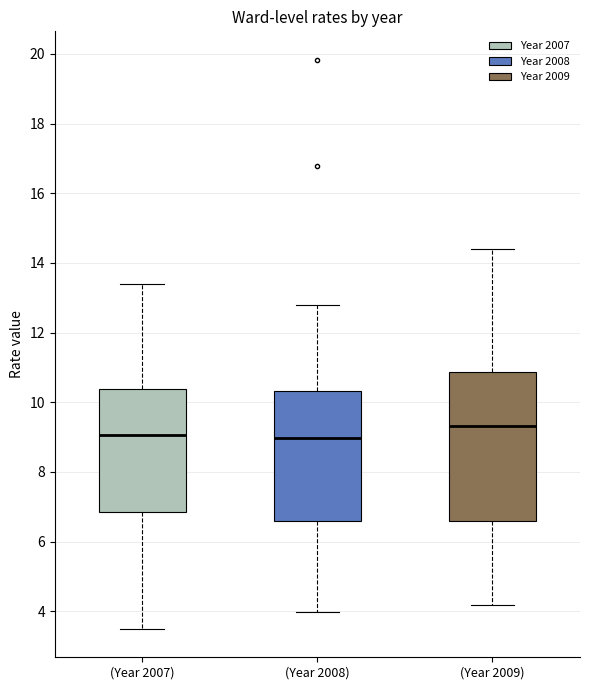

Which box has the highest median line?

(Year 2009)